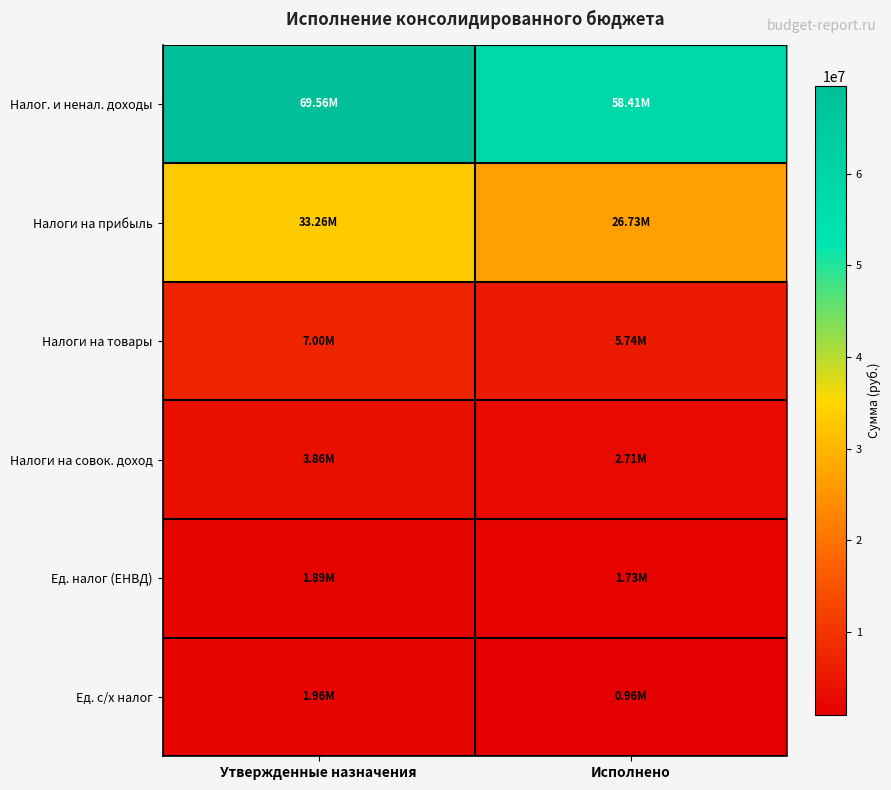

At how many categories does at least one series exceed 11098257?

2